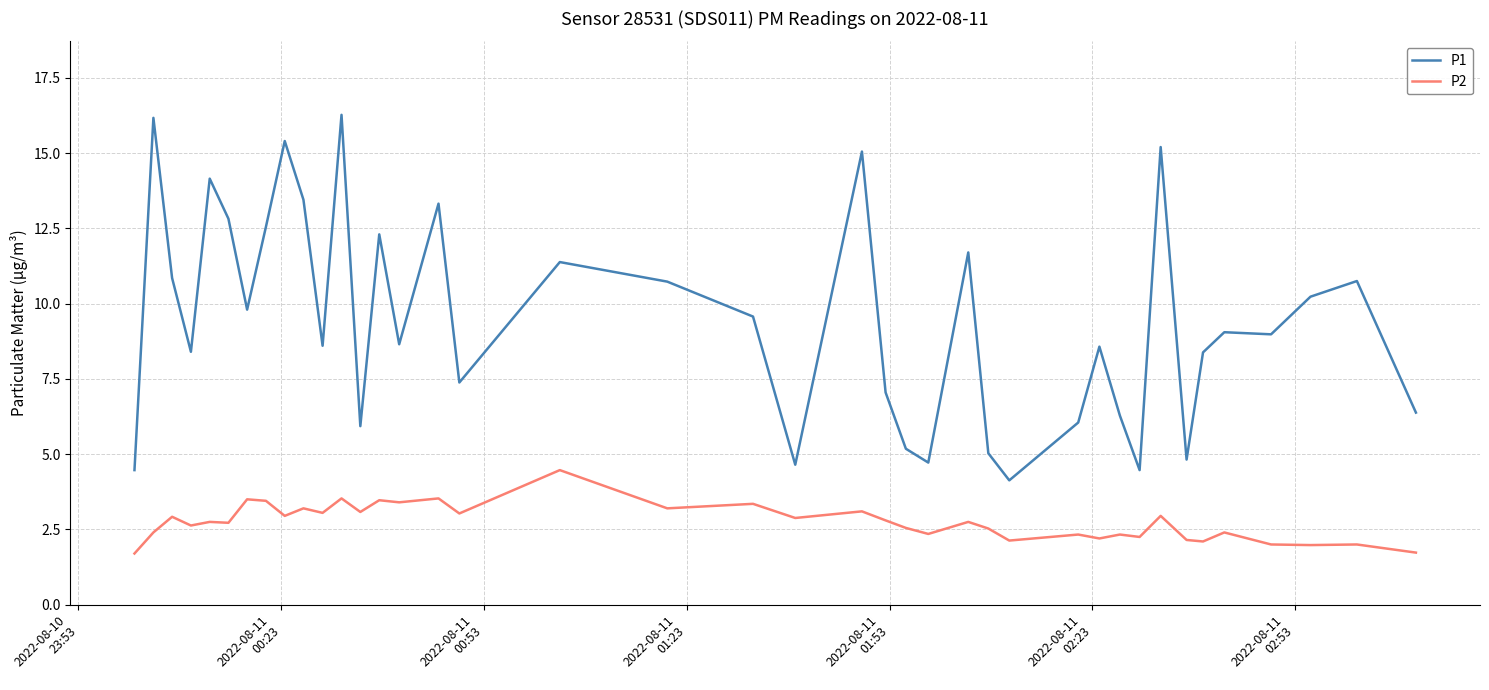

Which series has the largest total across all categories?

P1